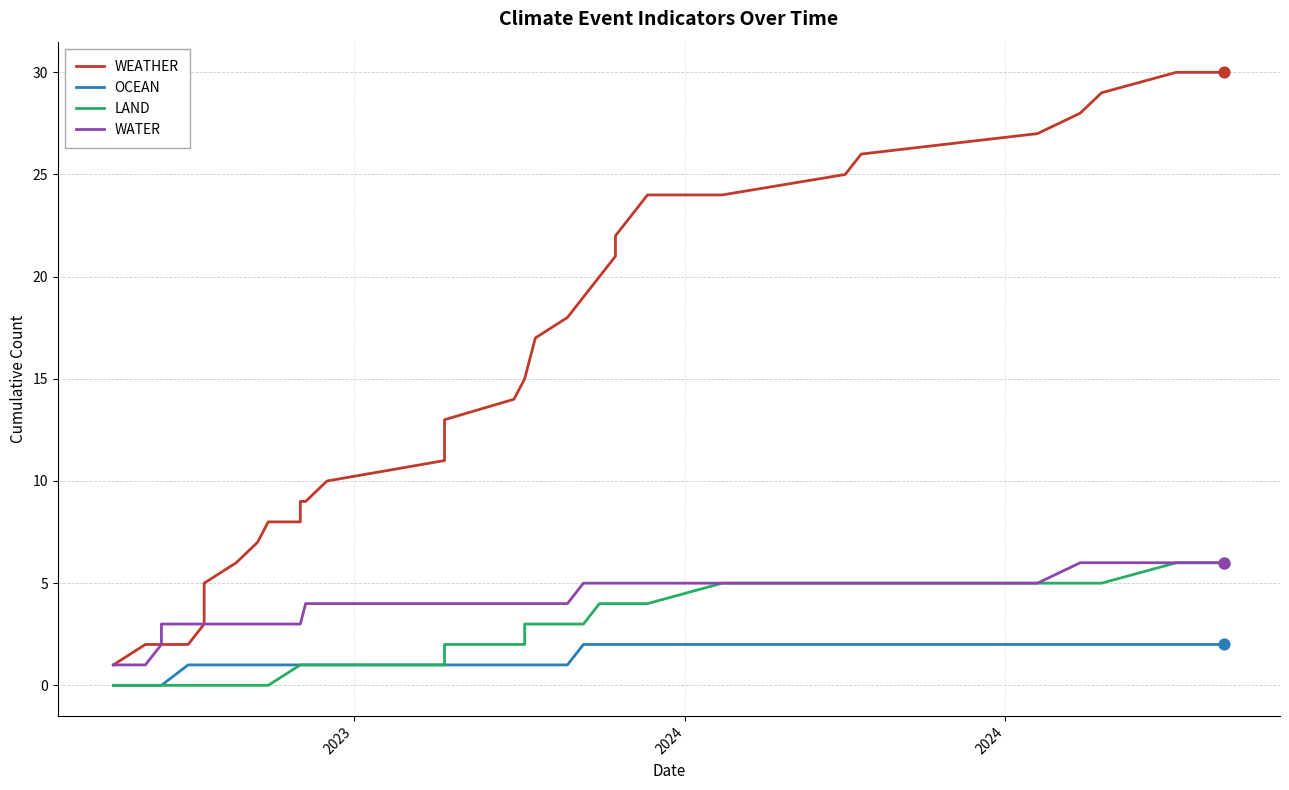

Which series contains the lowest Y value?

OCEAN